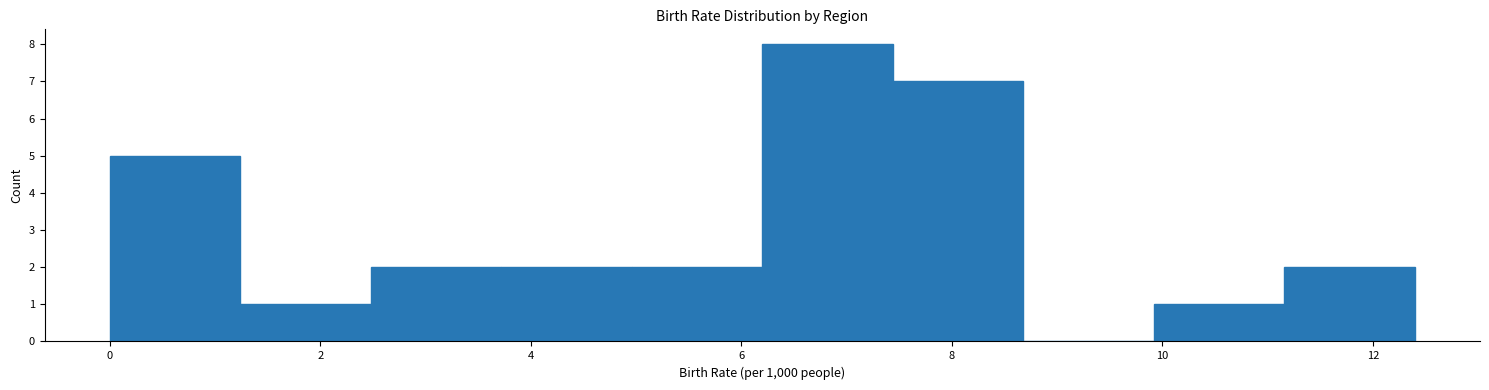

Over which range of the x-axis is the bar tallest?

6.2 to 7.4